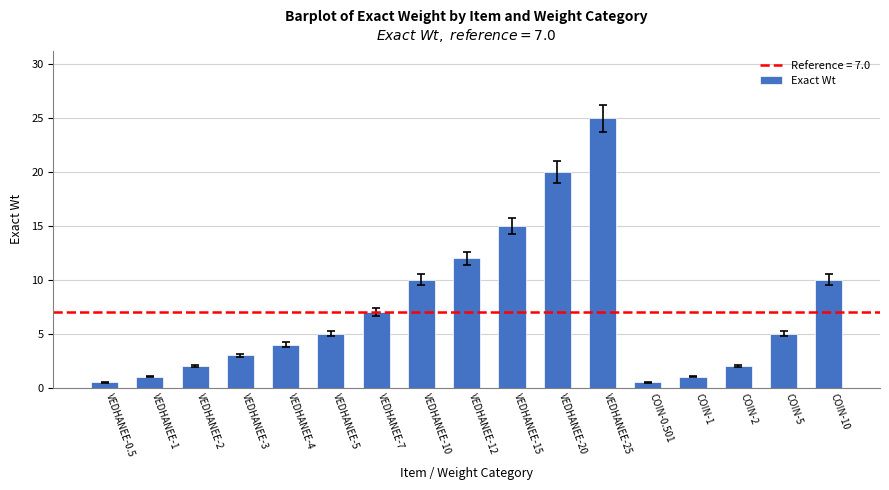

What is the label of the 16th bar from the right?

VEDHANEE-1